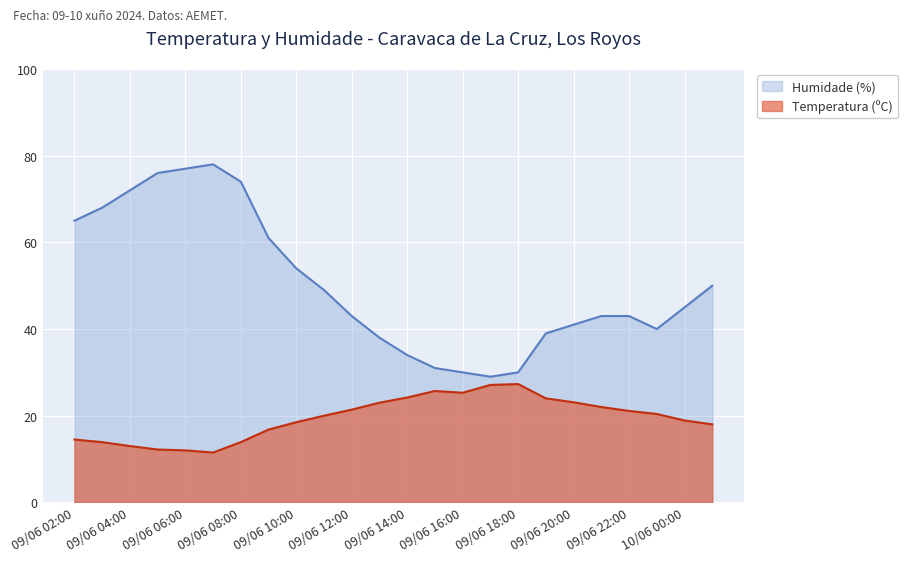

List the labels in order of Temperatura (ºC) value, largest first.

09/06 18:00, 09/06 17:00, 09/06 15:00, 09/06 16:00, 09/06 14:00, 09/06 19:00, 09/06 20:00, 09/06 13:00, 09/06 21:00, 09/06 12:00, 09/06 22:00, 09/06 23:00, 09/06 11:00, 10/06 00:00, 09/06 10:00, 10/06 01:00, 09/06 09:00, 09/06 02:00, 09/06 03:00, 09/06 08:00, 09/06 04:00, 09/06 05:00, 09/06 06:00, 09/06 07:00